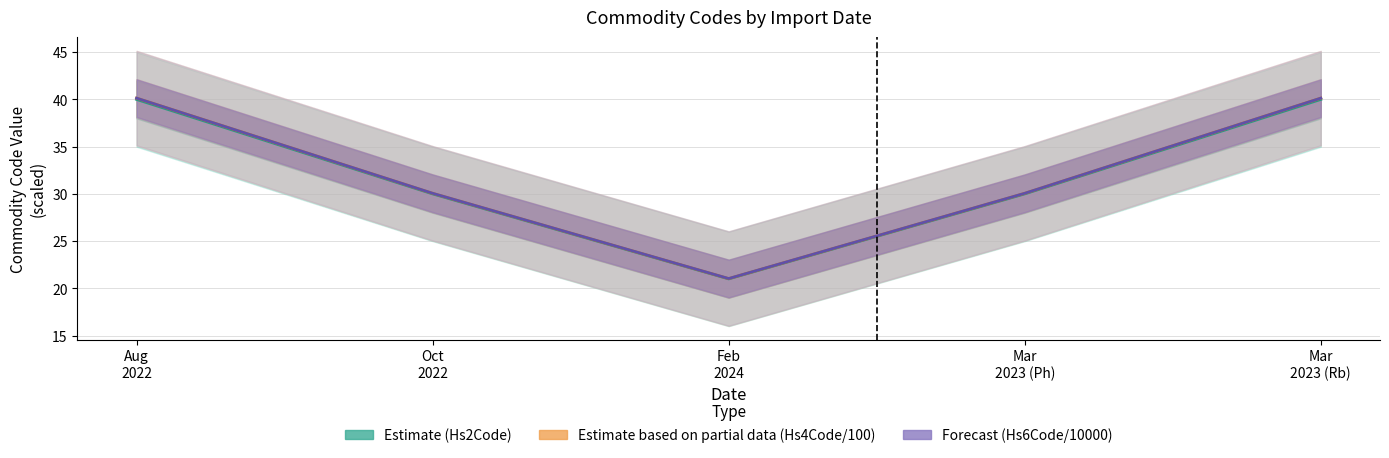

At which label is Forecast (Hs6Code/10000) closest to 30?

Oct
2022